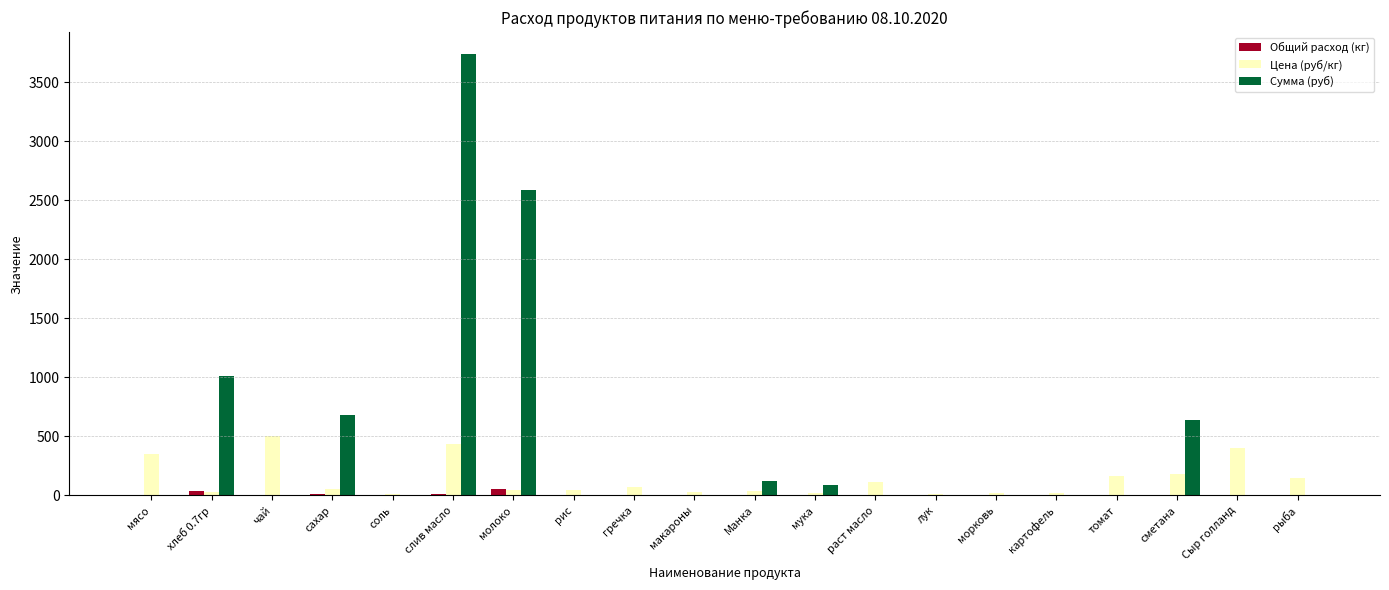

Which series has the largest total across all categories?

Сумма (руб)